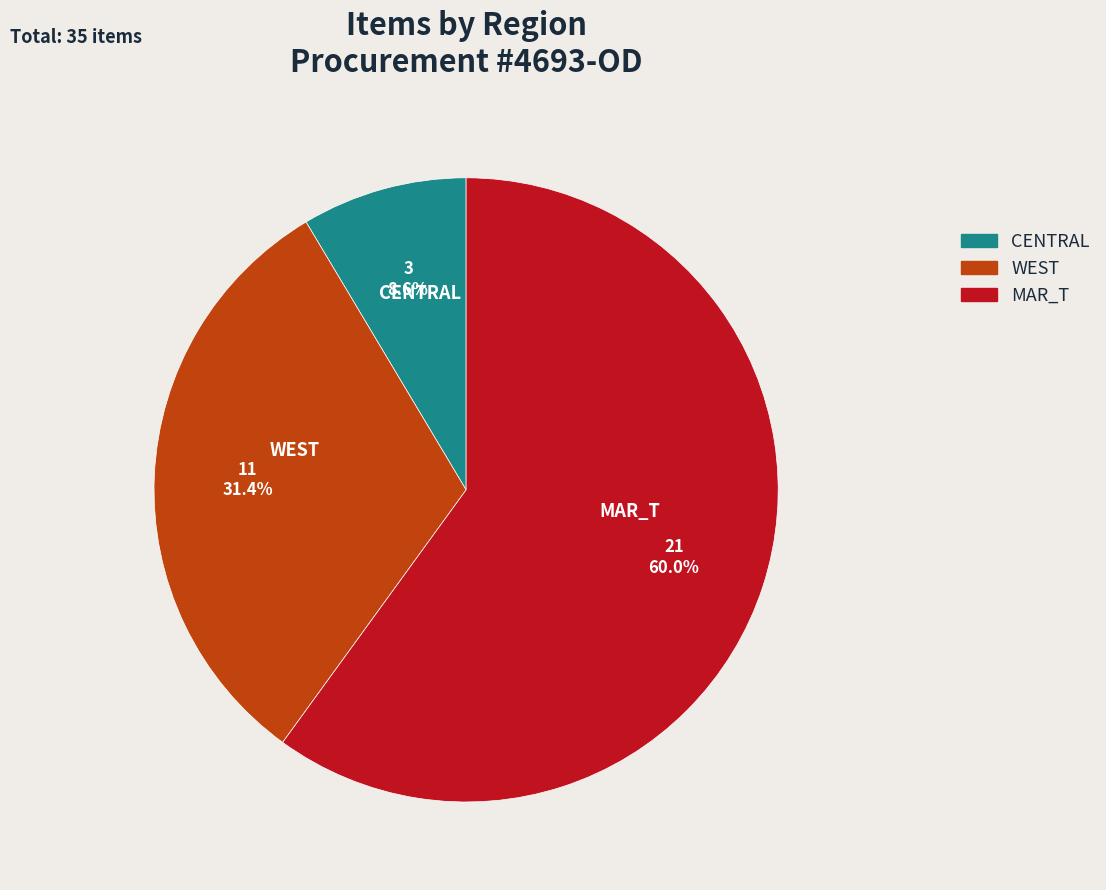

Is it true that MAR_T is 72% of the pie?

False